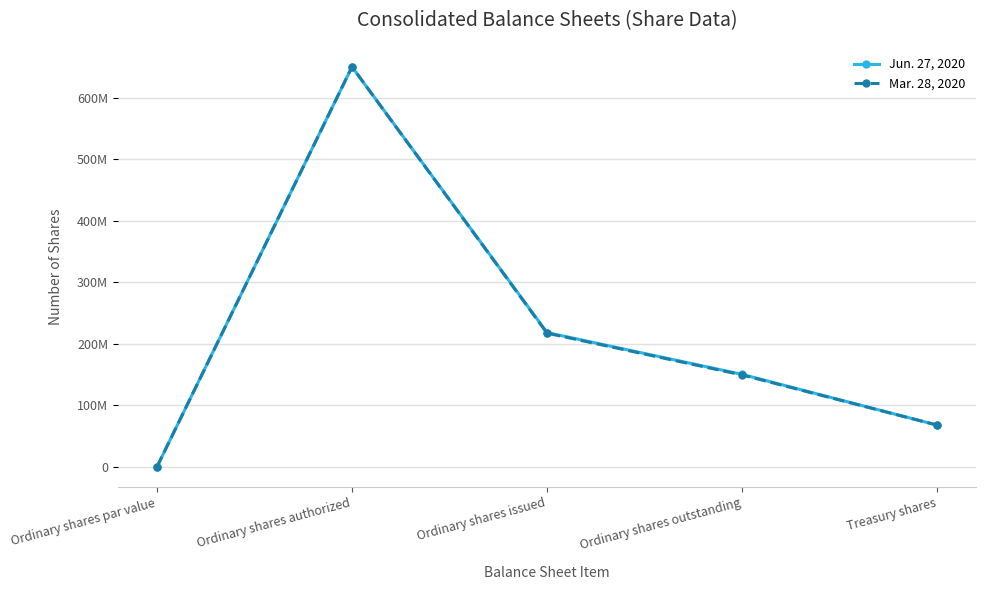

At how many categories does at least one series exceed 320057488?

1